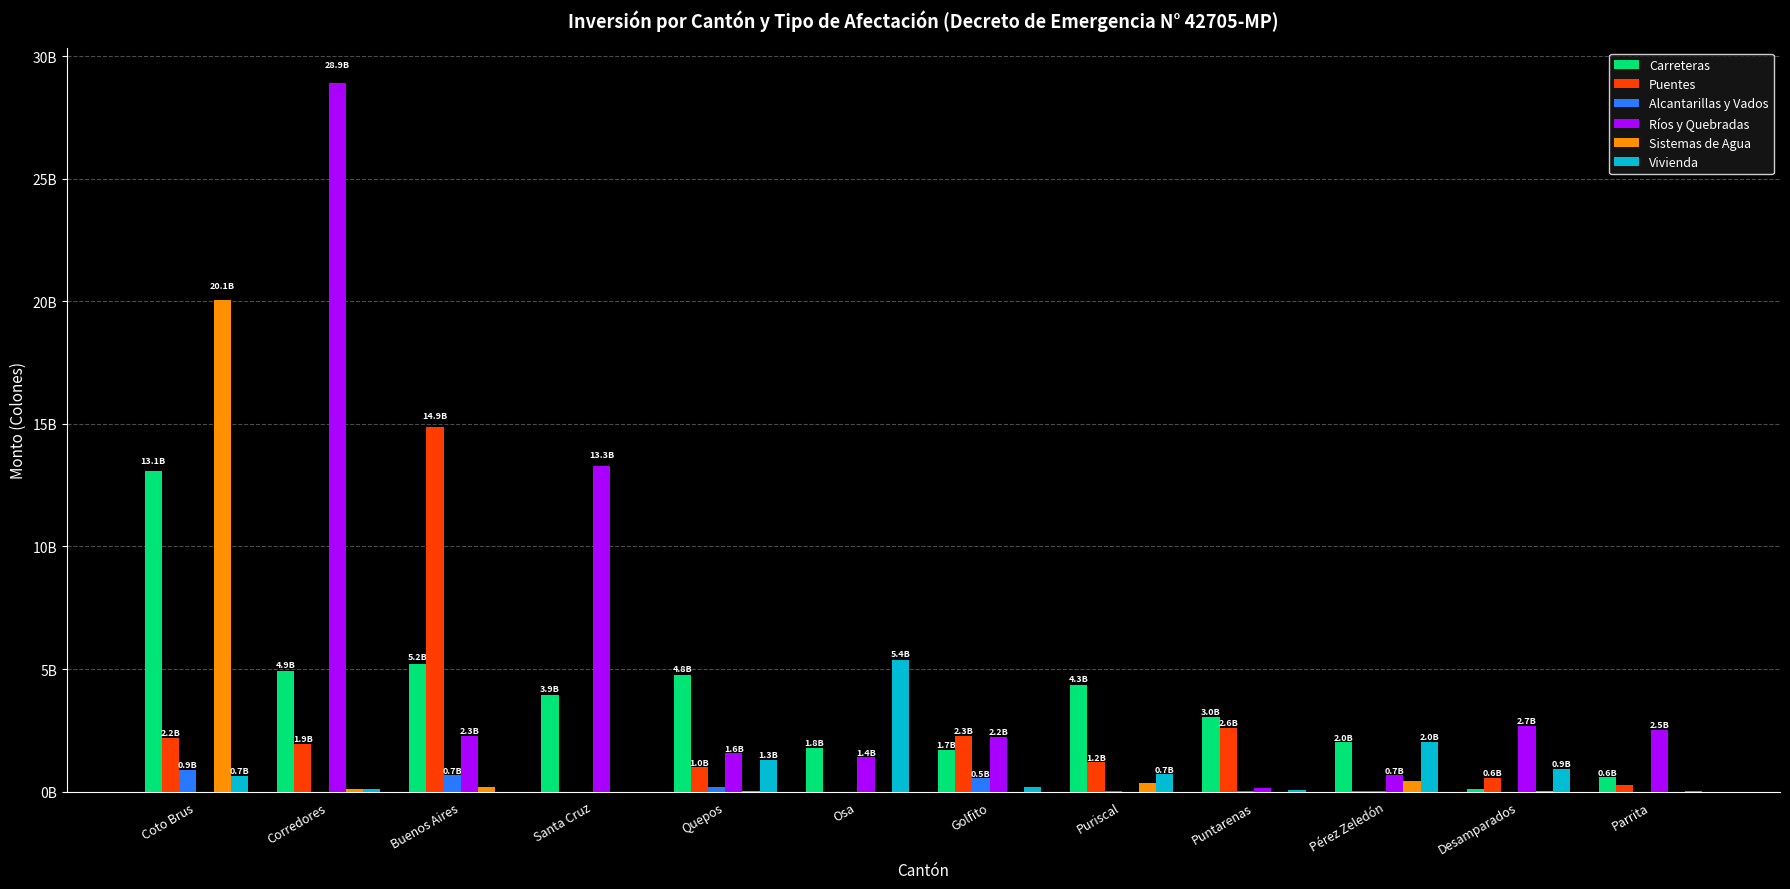

At which category does the chart reach its minimum across all series?

Santa Cruz